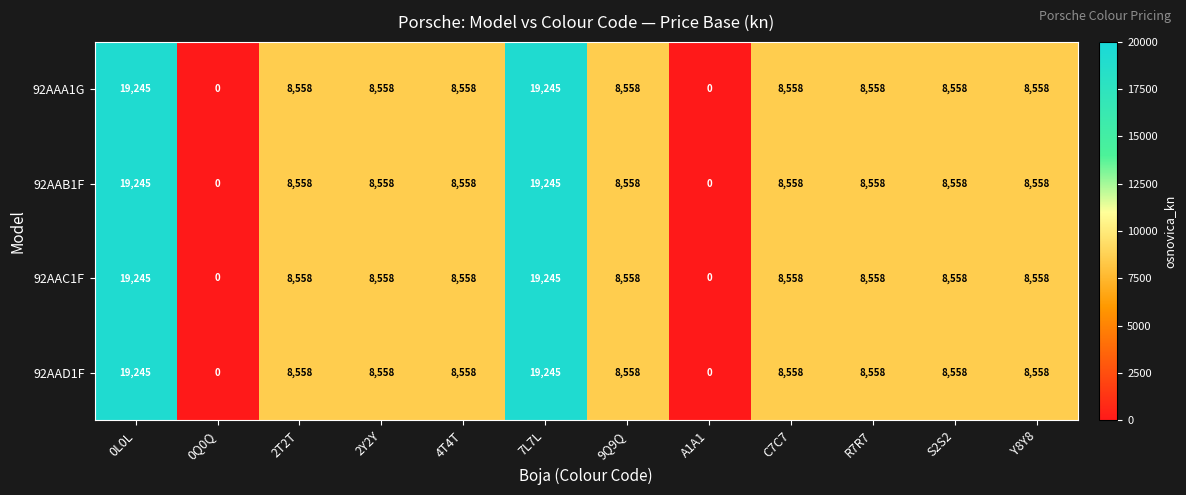

Is the value of 92AAB1F at 4T4T greater than the value of 92AAA1G at 7L7L?

No